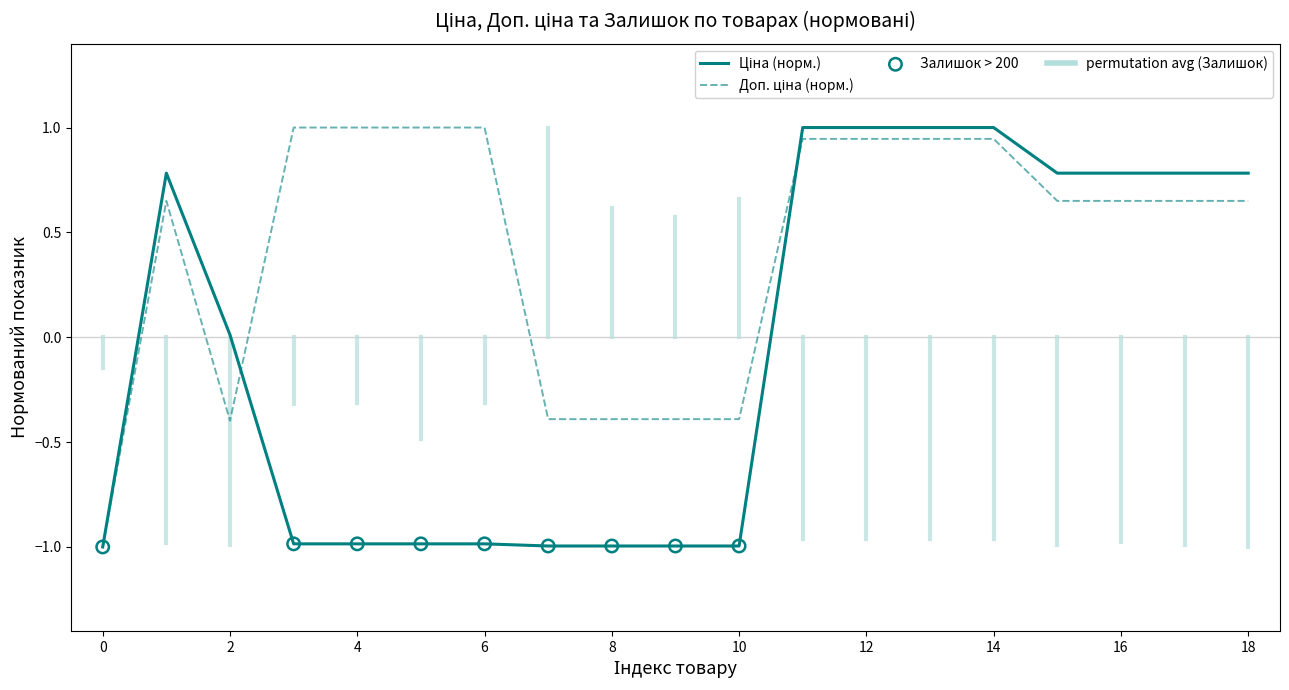

What is the maximum value shown in the chart?

1.0